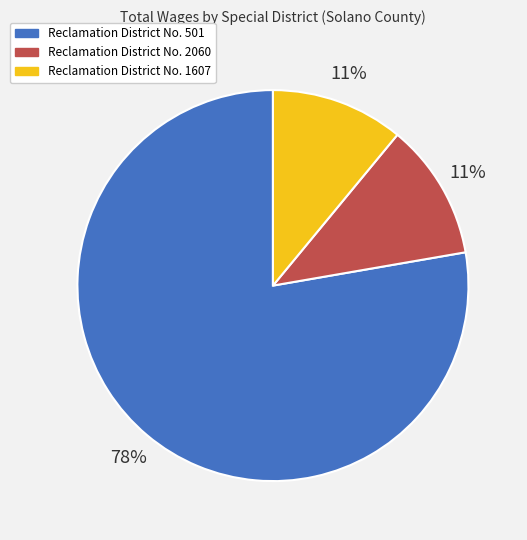

Which slice is the largest?

Reclamation District No. 501